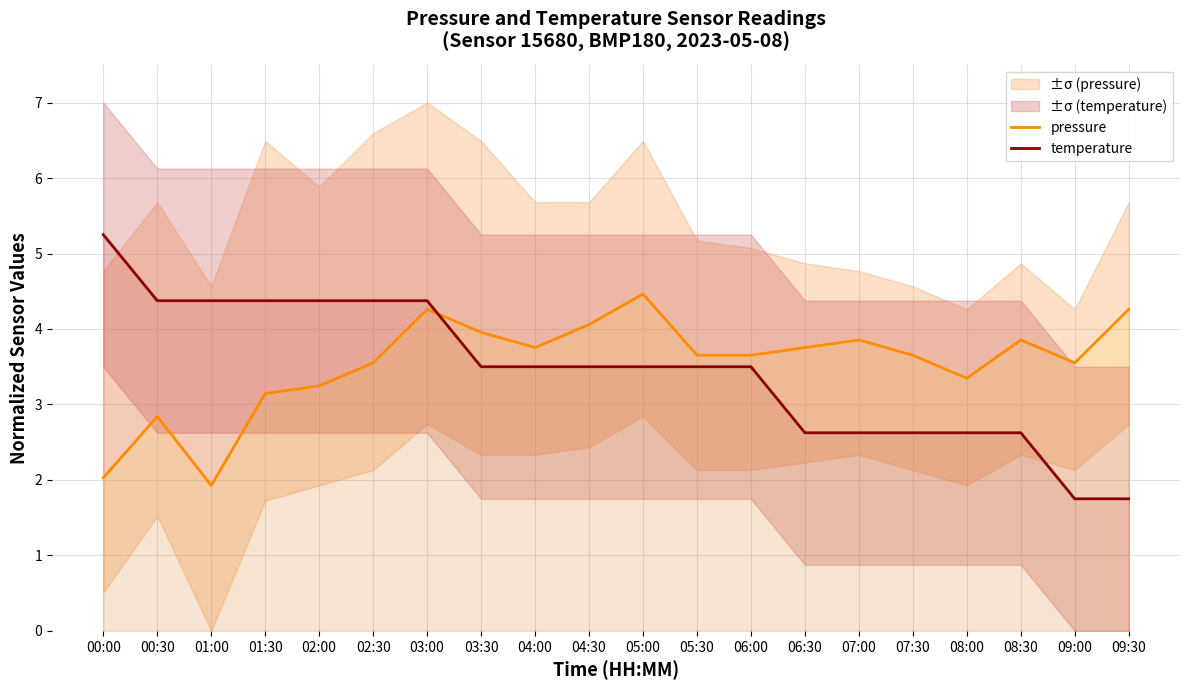

What is the label of the 5th point from the left?

02:00